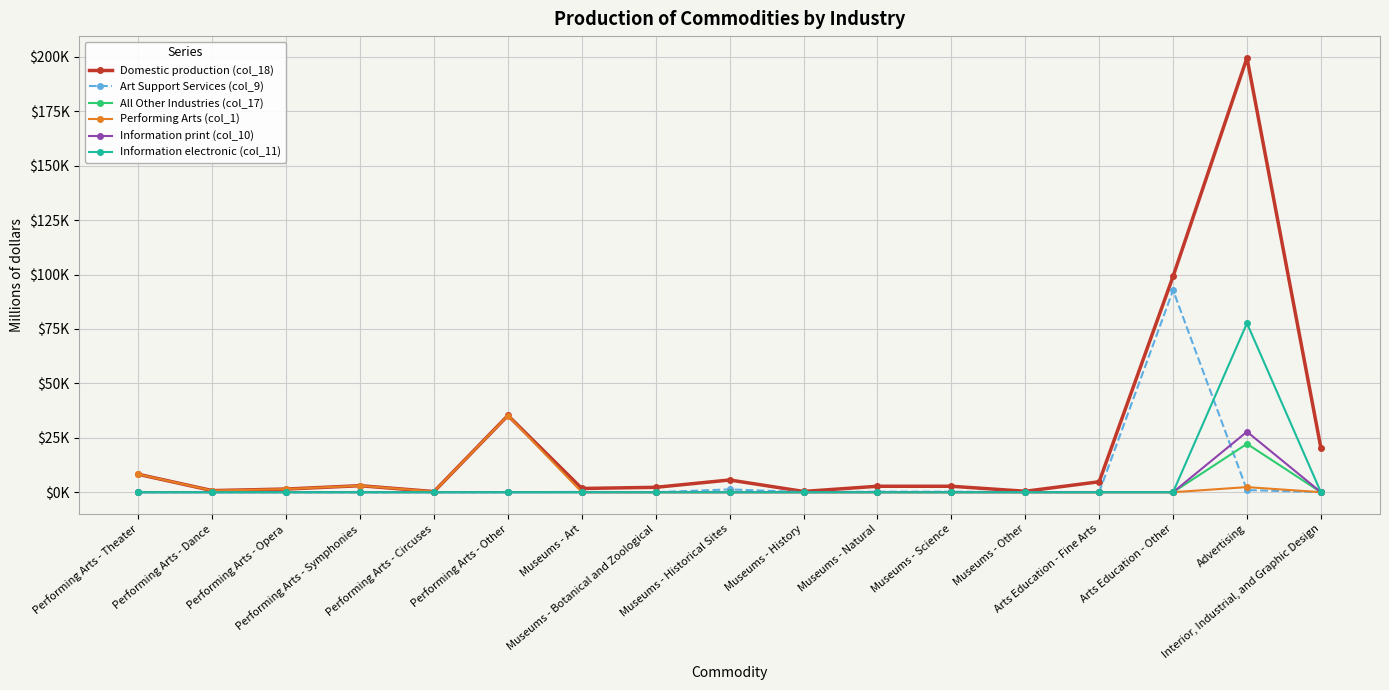

What is the sum of all Art Support Services (col_9) values?

95760